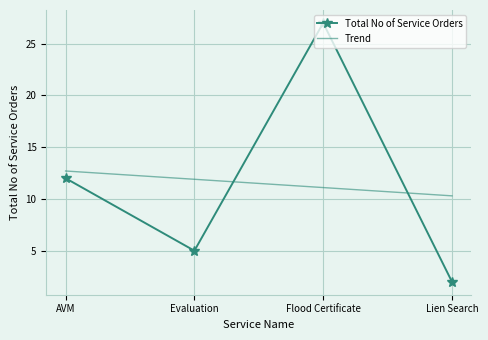

What is the smallest value displayed?

2